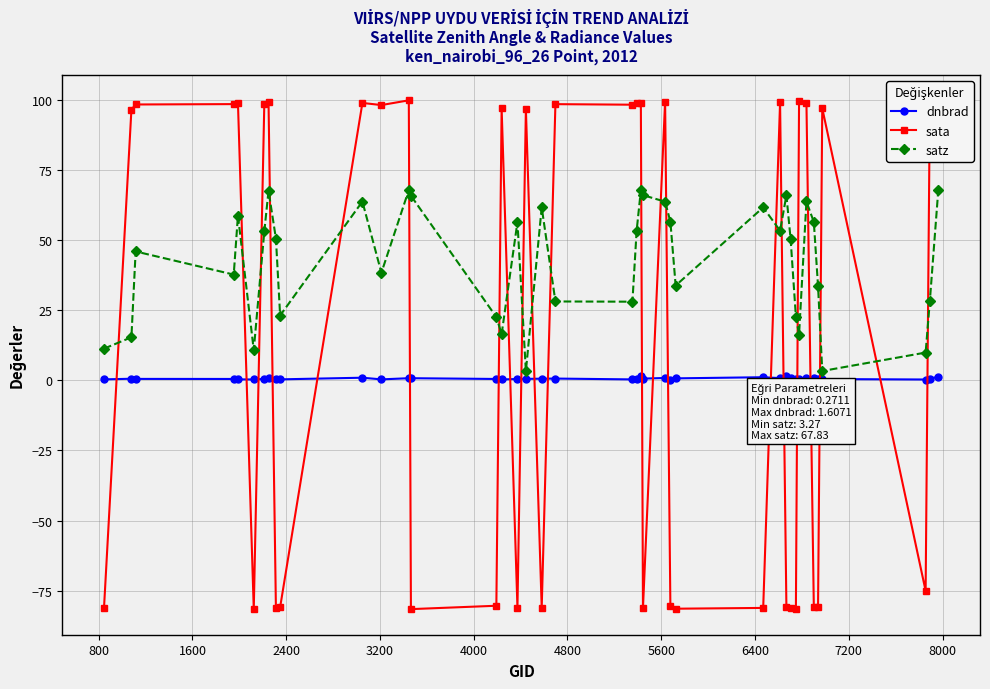

How many data points in satz are above 50?

21